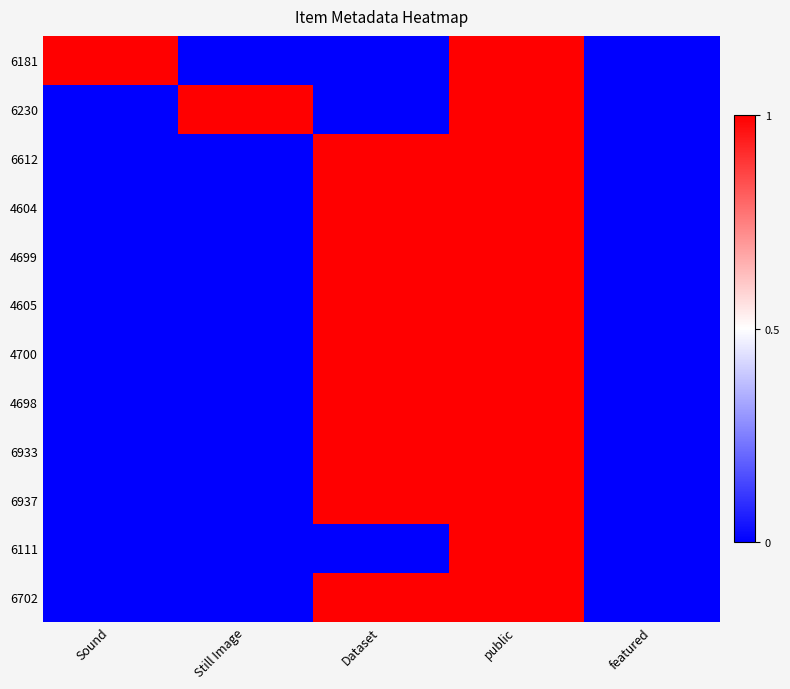

Count the number of categories in the chart.

5